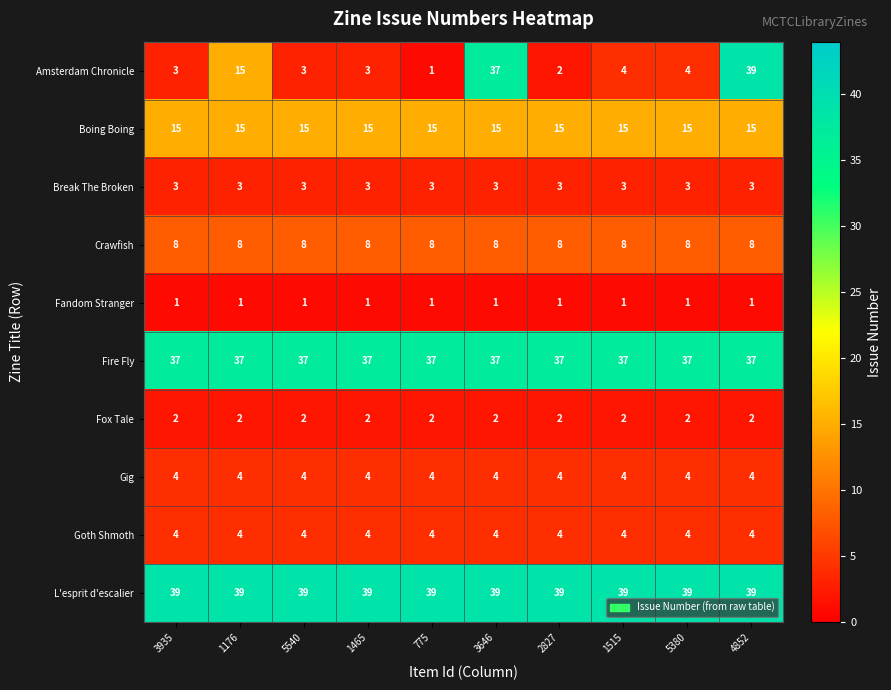

The value of Boing Boing at 1515 is 10. True or false?

False